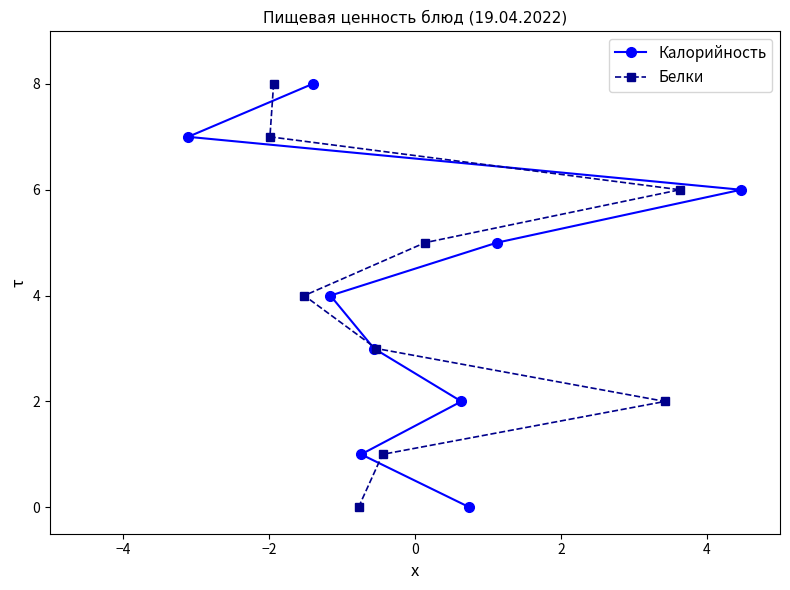

What is the difference between the maximum and minimum values in the Белки series?

8